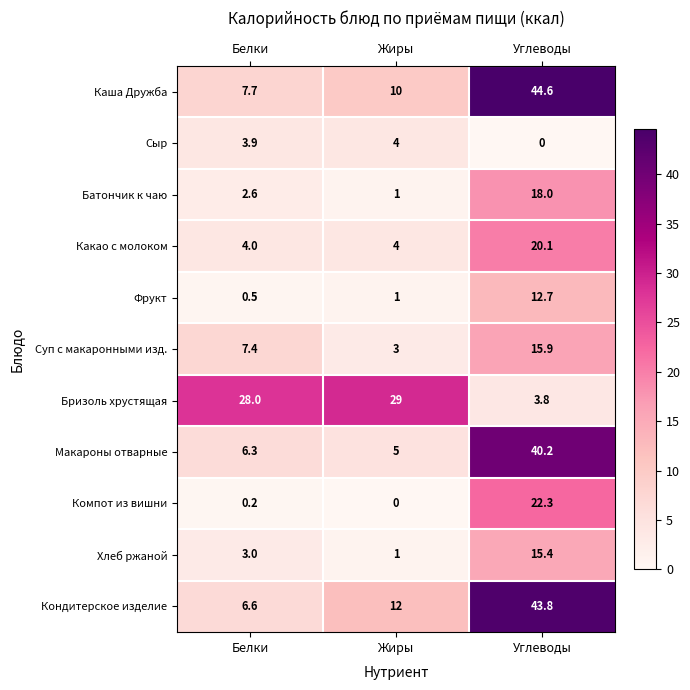

Read the Суп с макаронными изд. value at Белки.

7.4